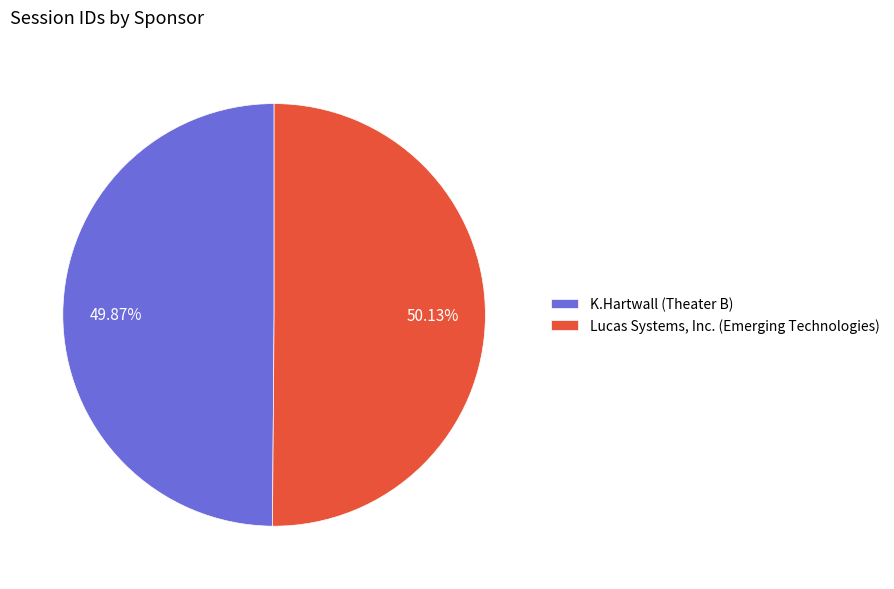

Approximately how many times larger is the value at K.Hartwall (Theater B) compared to Lucas Systems, Inc. (Emerging Technologies)?

1.0